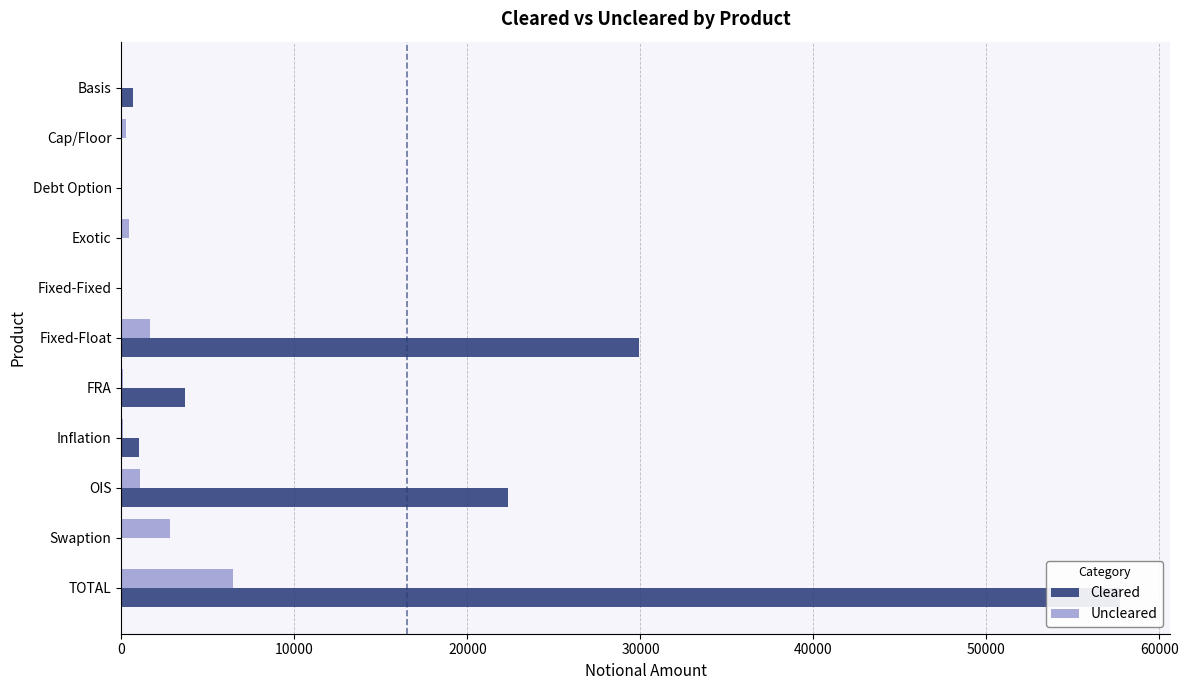

How many data points in Uncleared are less than 270?

5